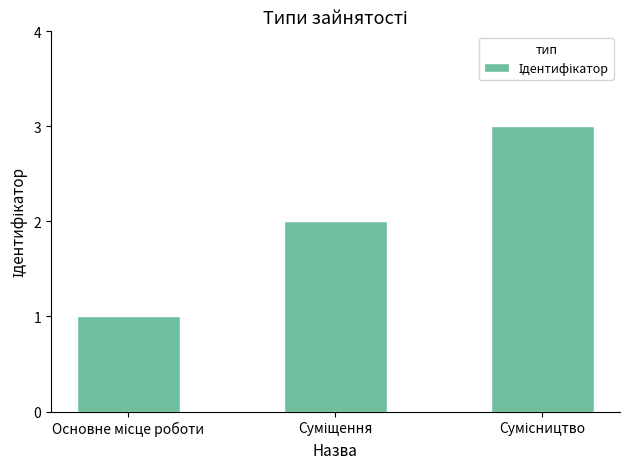

What is the sum of all values?

6